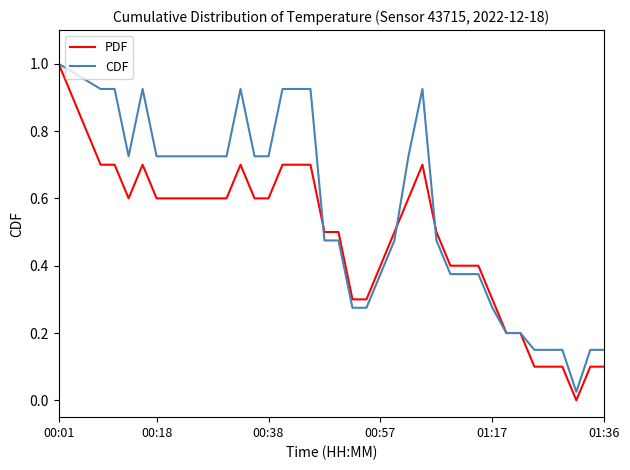

Which series has the widest spread of values?

PDF